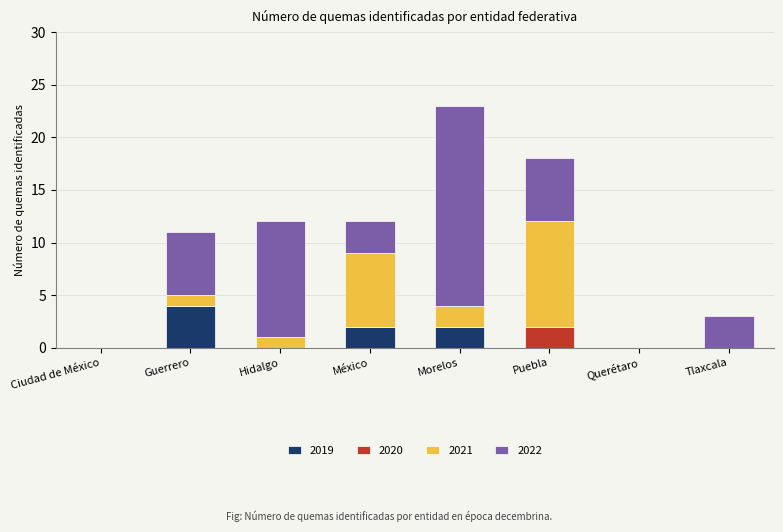

At which category is the sum across all series the highest?

Morelos